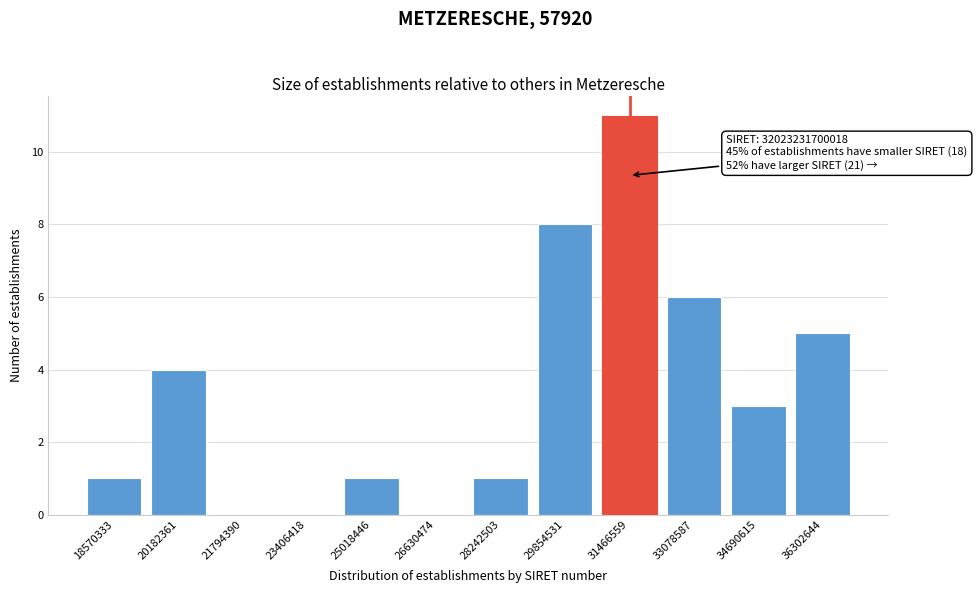

Reading left to right, list all the values displayed in this chart.

18570333=1	20182361=4	21794390=0	23406418=0	25018446=1	26630474=0	28242503=1	29854531=8	31466559=11	33078587=6	34690615=3	36302644=5